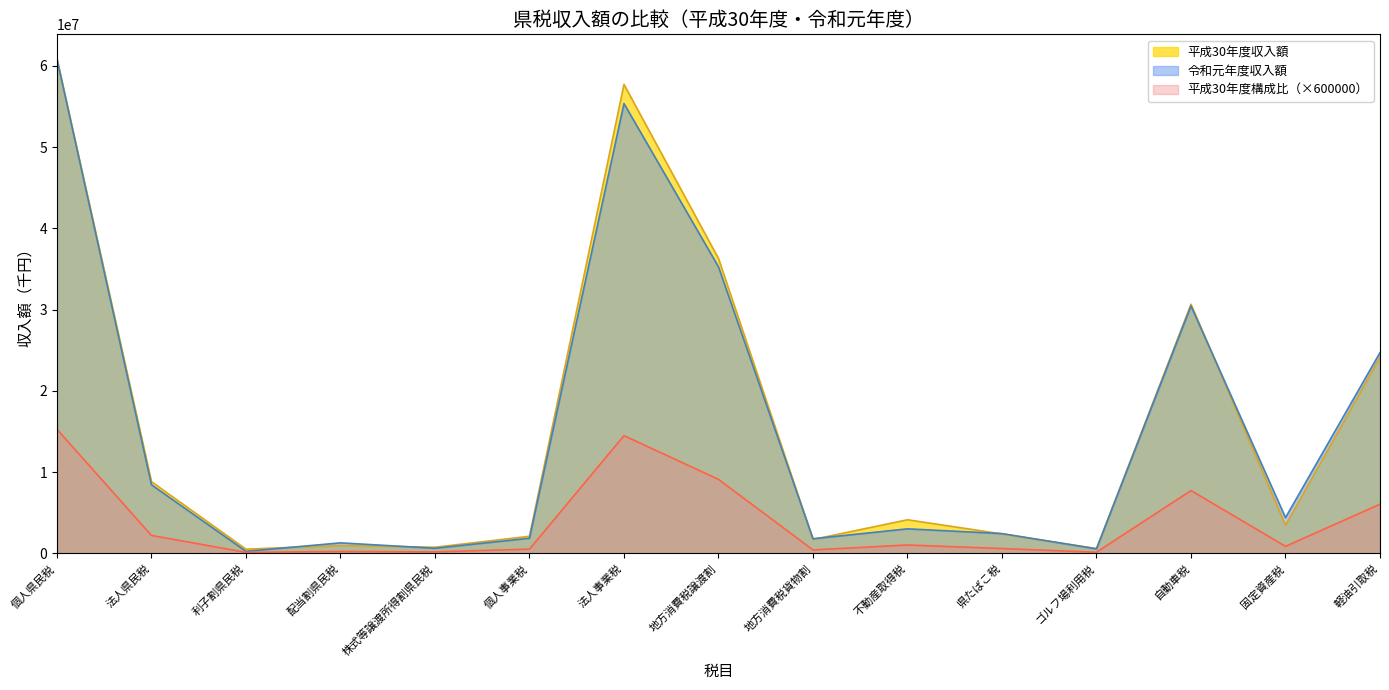

What is the label of the 12th point from the left?

ゴルフ場利用税